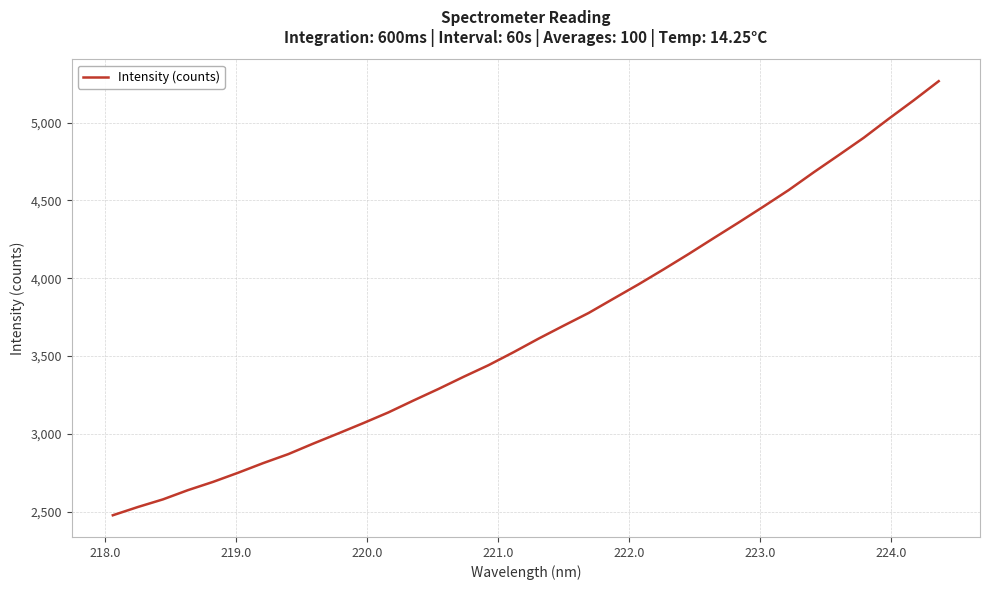

What is the greatest value displayed?

5266.6